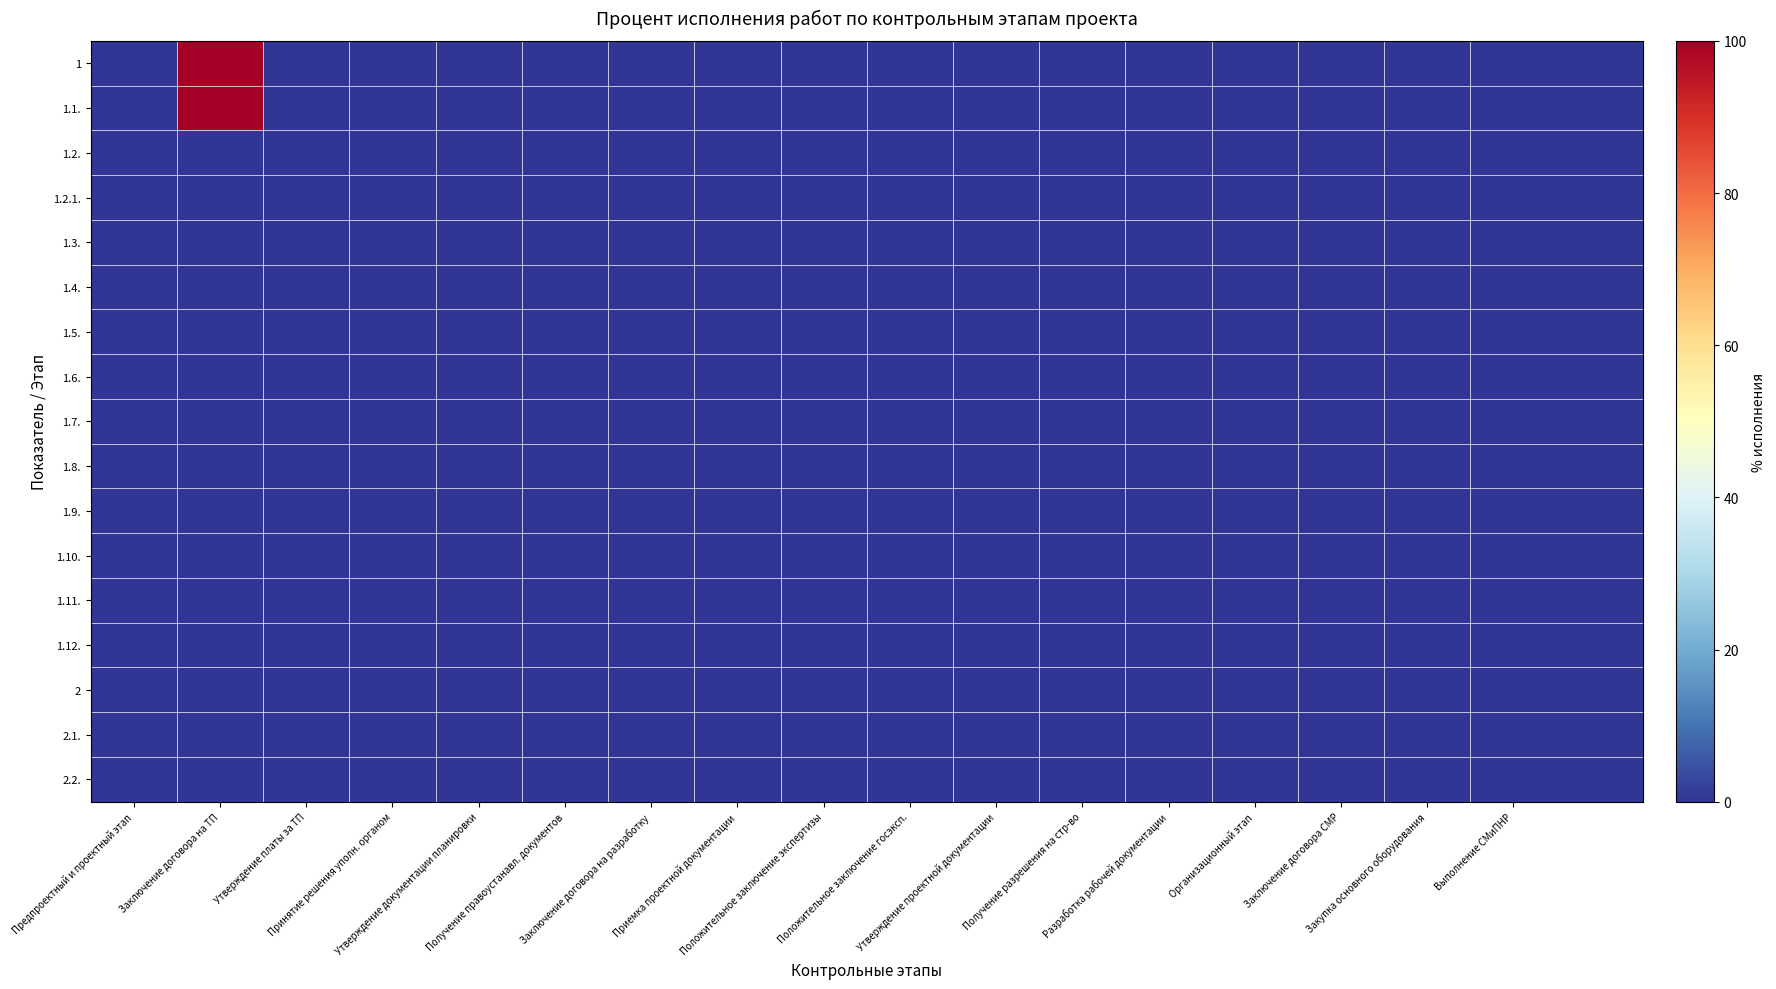

At which category is the sum across all series the highest?

Заключение договора на ТП